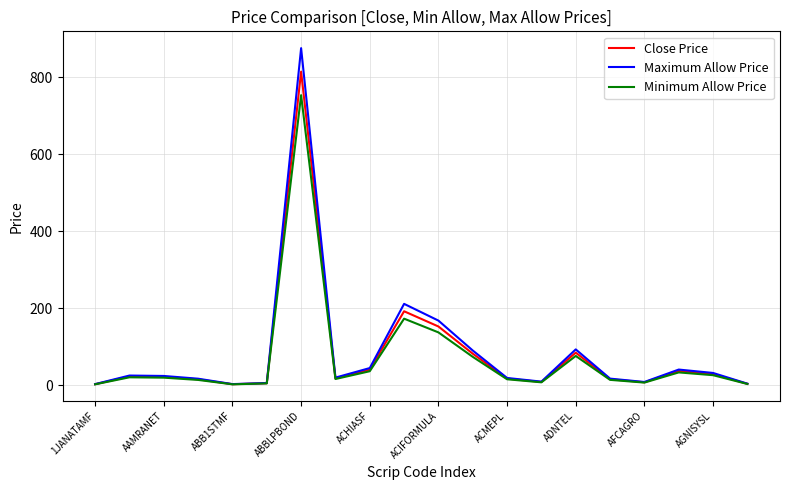

What is the smallest value displayed?

3.0